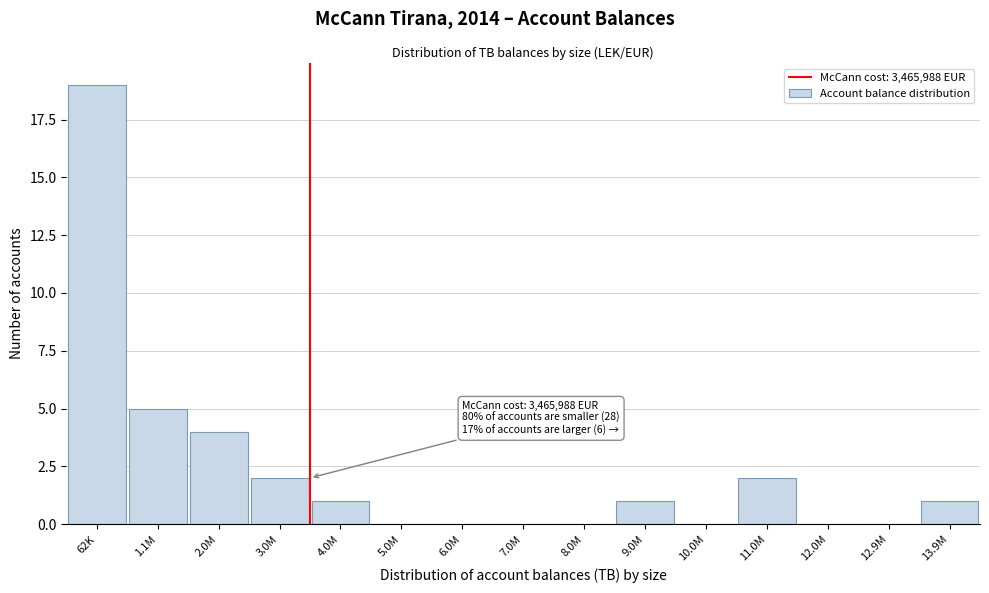

Reading left to right, what are all the values shown in this chart?

62K=19	1.1M=5	2.0M=4	3.0M=2	4.0M=1	5.0M=0	6.0M=0	7.0M=0	8.0M=0	9.0M=1	10.0M=0	11.0M=2	12.0M=0	12.9M=0	13.9M=1